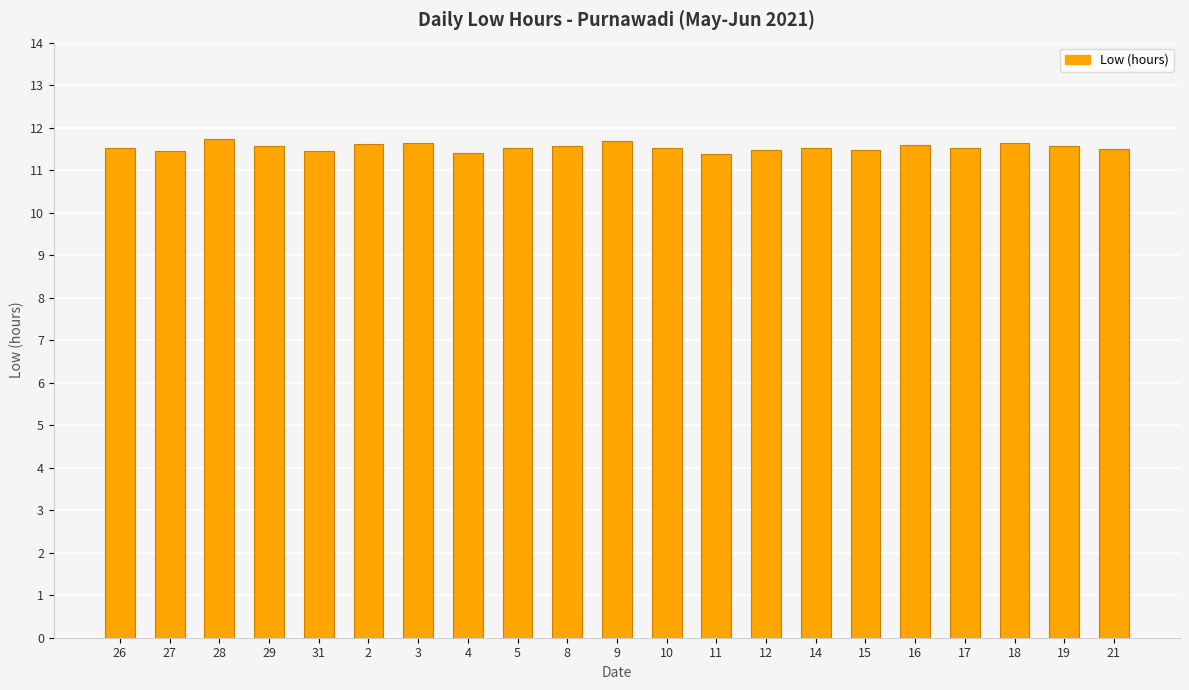

Approximately how many times larger is the value at 5 compared to 3?

1.0